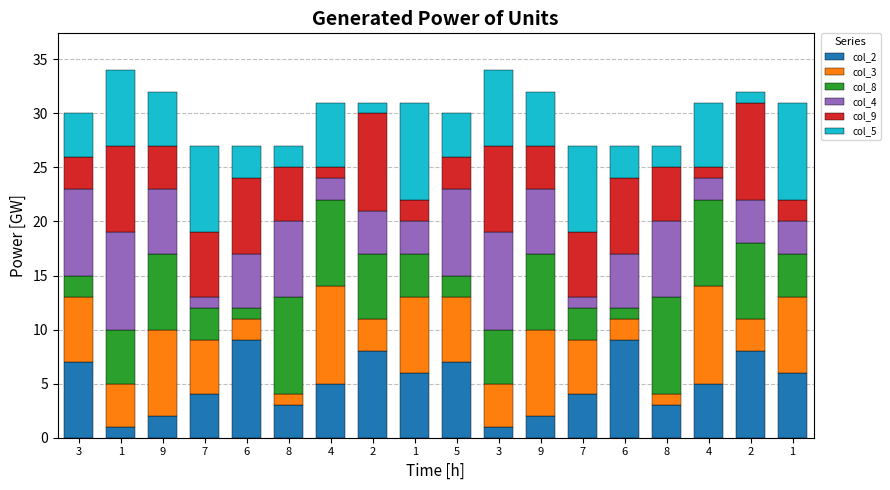

What is the sum of all col_2 values?

90